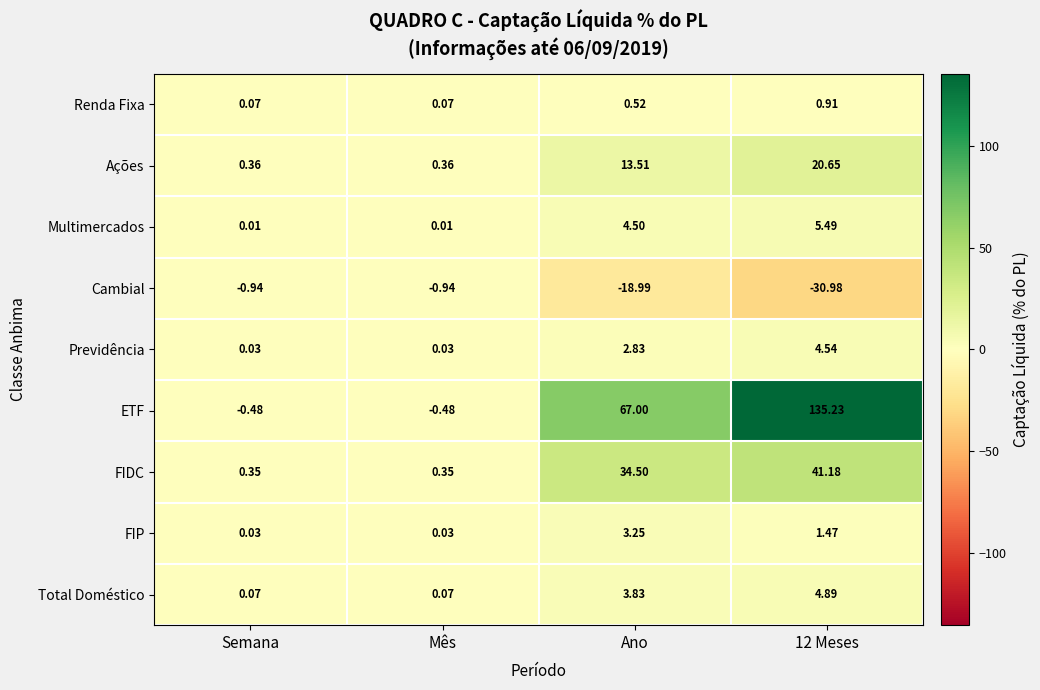

Which series has the largest range (max minus min)?

ETF